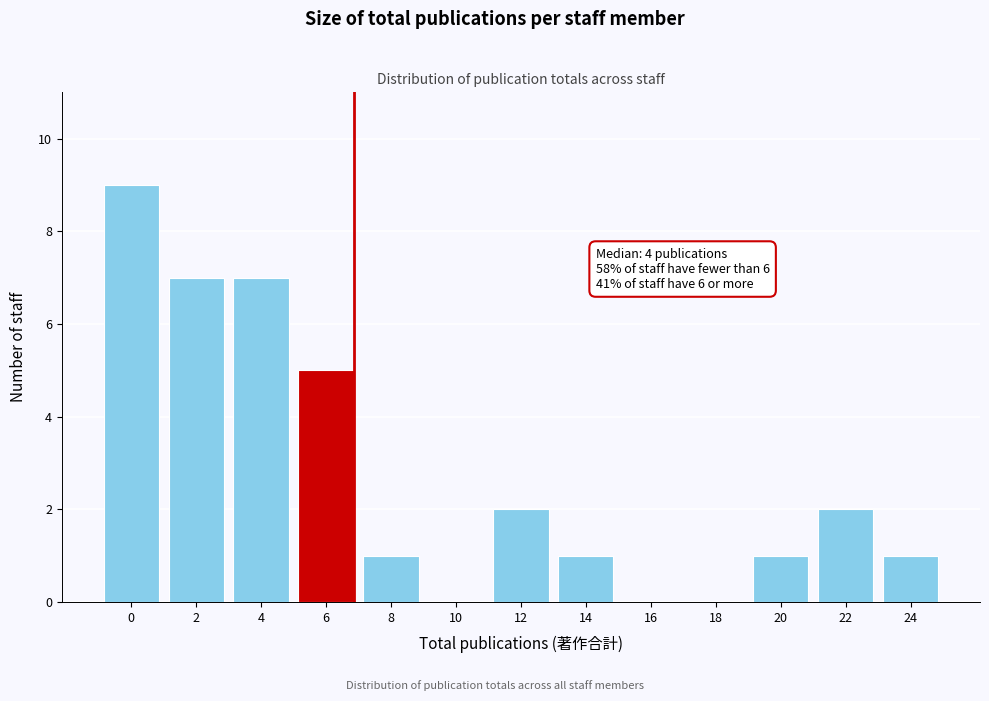

Reading left to right, transcribe all the data shown in this chart.

0=9	2=7	4=7	6=5	8=1	10=0	12=2	14=1	16=0	18=0	20=1	22=2	24=1